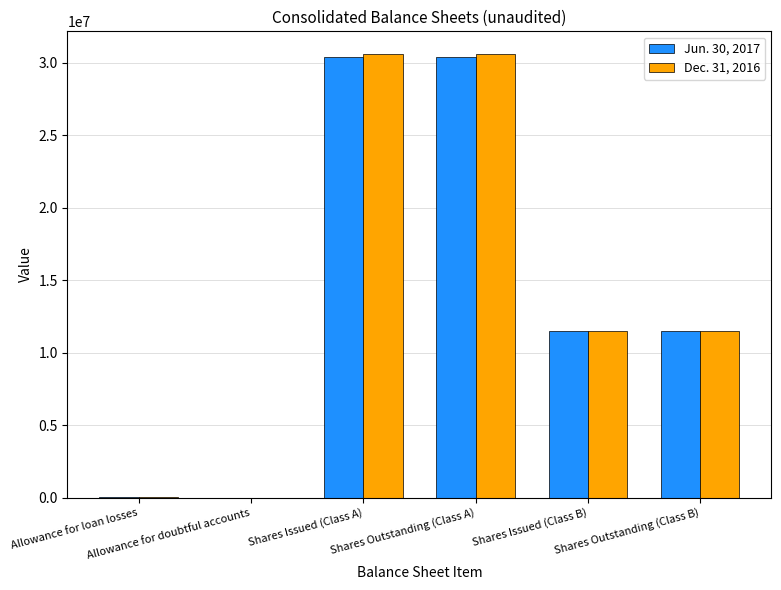

How many series are shown in this chart?

2